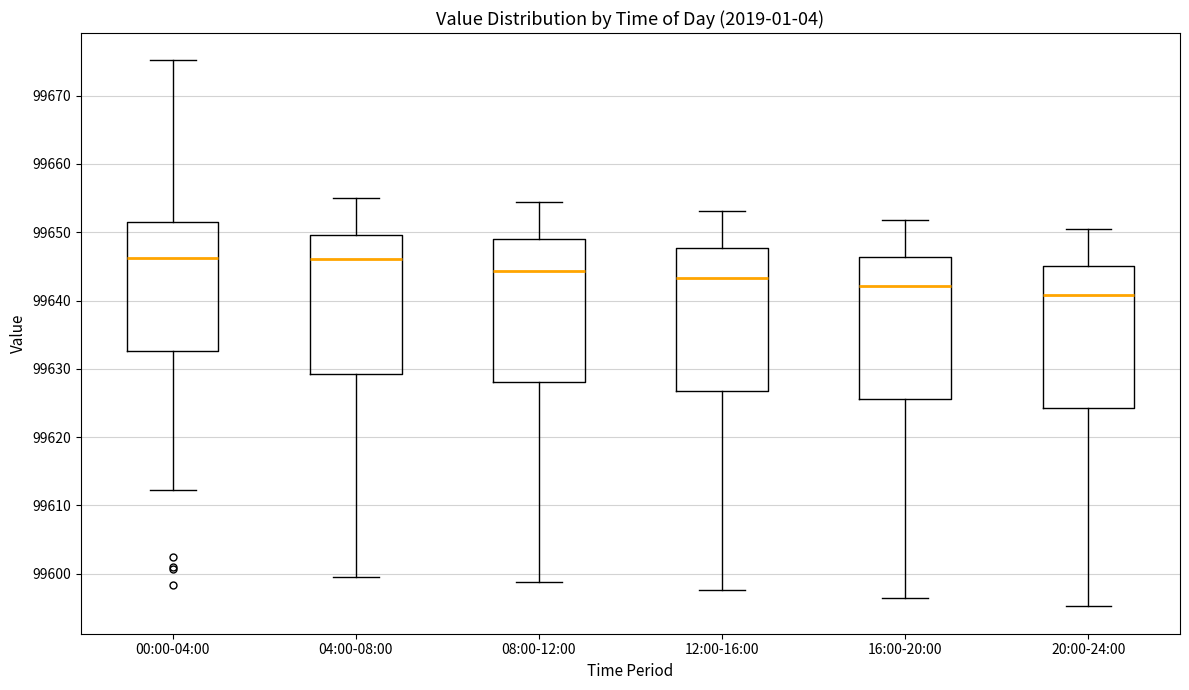

Where is the upper edge of the box for 08:00-12:00 on the y-axis? The values are not printed on the chart, so give them approximately, as read against the axis.

99649